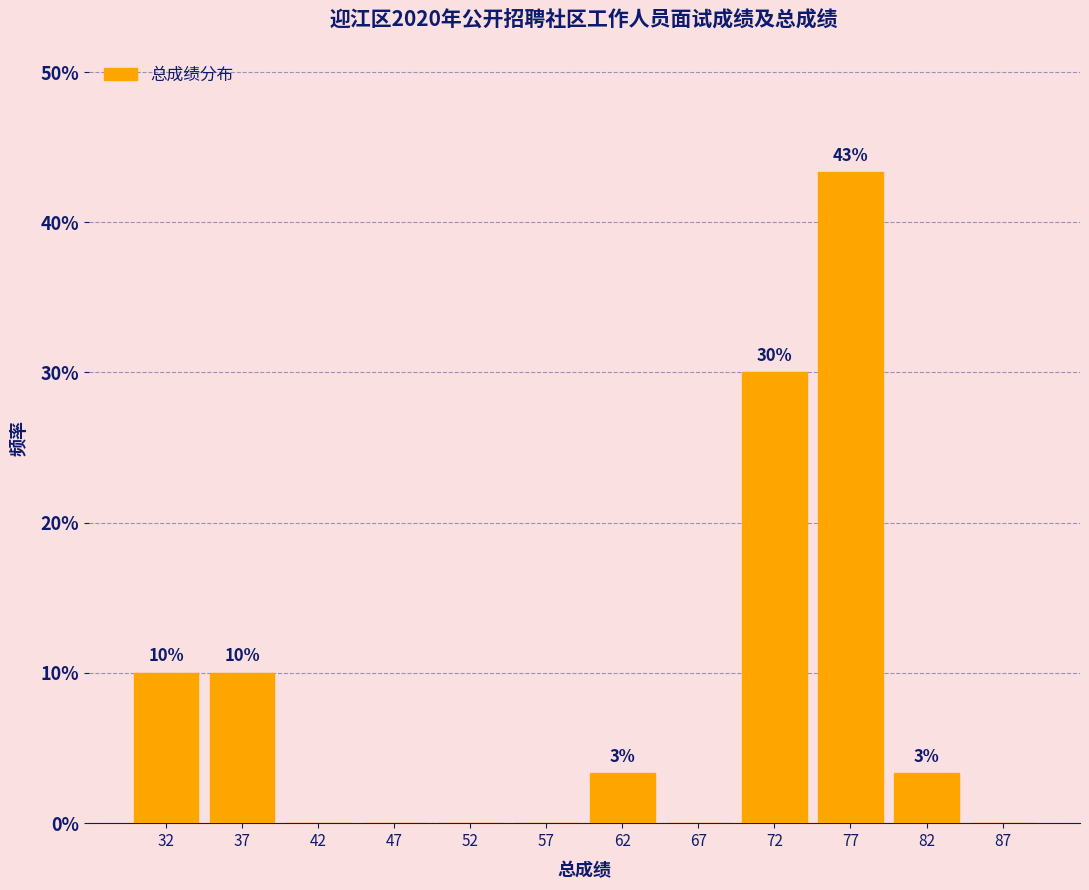

Over which range of the x-axis is the bar tallest?

75 to 80